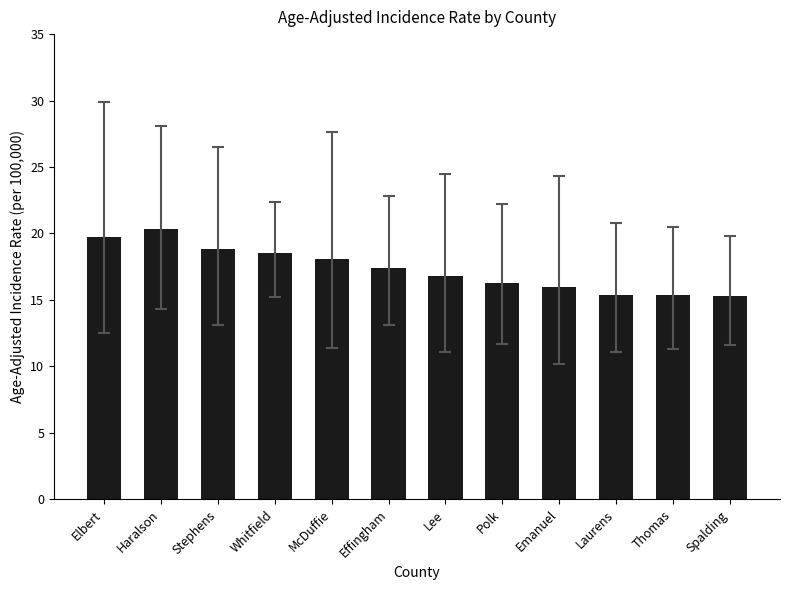

What is the maximum value shown in the chart?

20.3